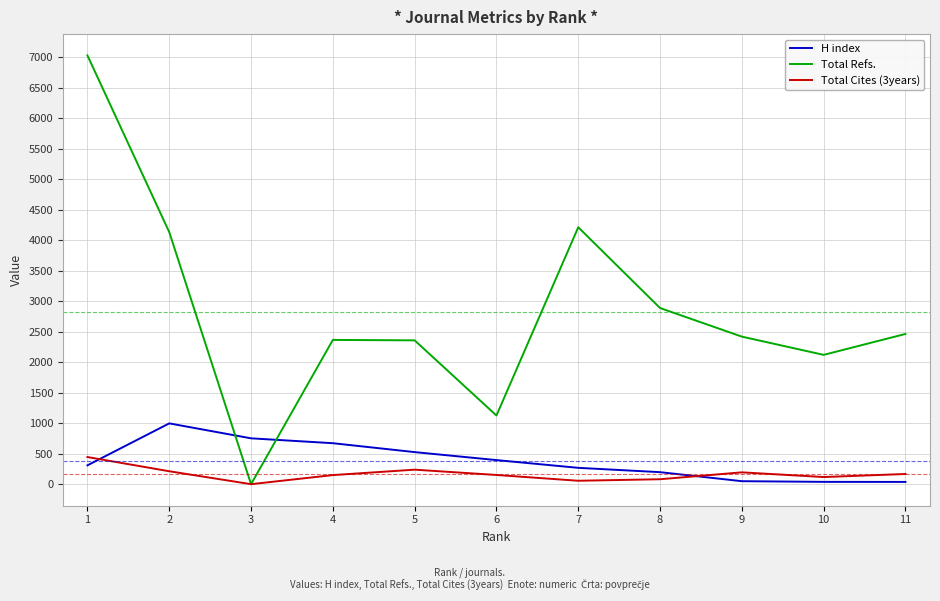

True or false: Total Refs. and H index cross at least once.

True